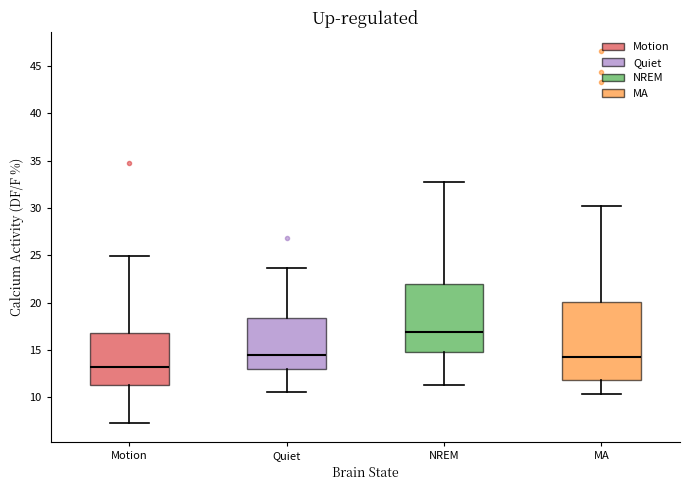

Where does the median line of the box for Motion sit on the y-axis? The values are not printed on the chart, so give them approximately, as read against the axis.

13.5